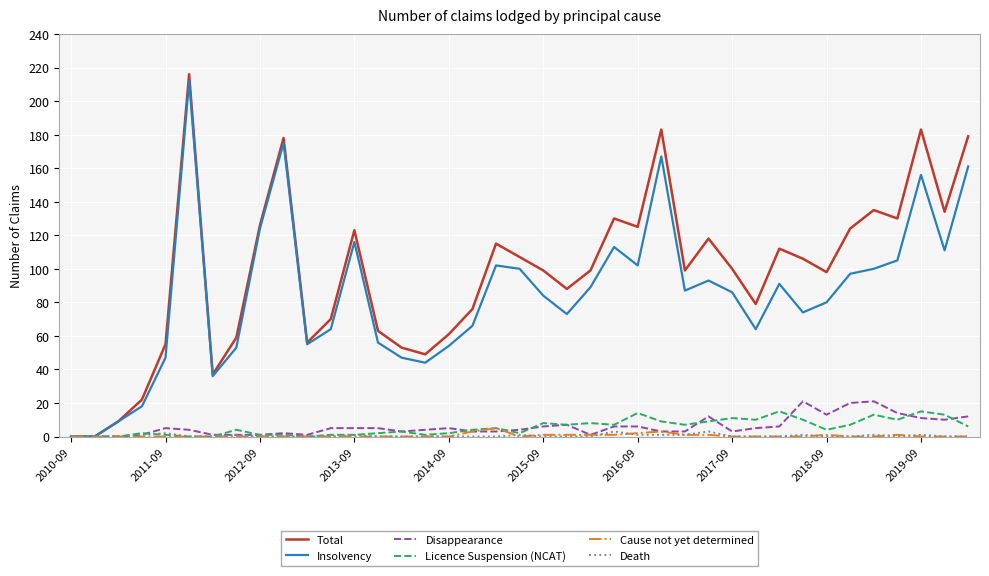

Count the number of categories in the chart.

39